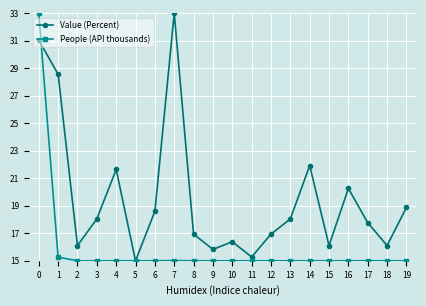

What is the difference between the Value (Percent) values at 4 and 5?

6.6